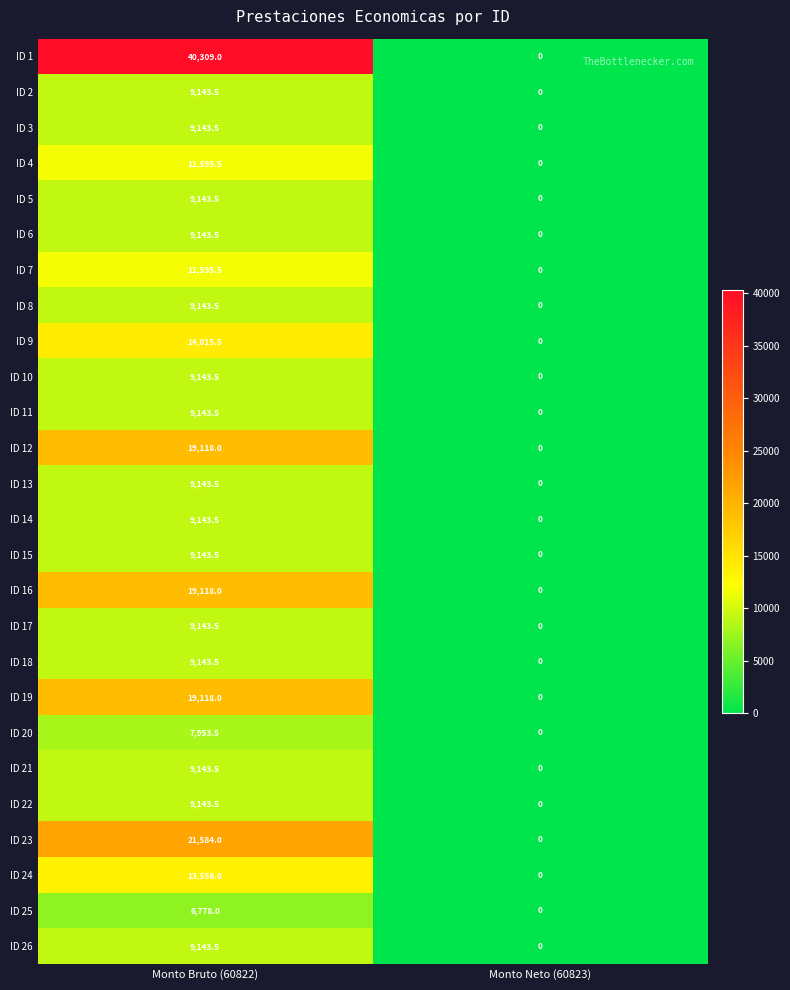

Between Monto Bruto (60822) and Monto Neto (60823), which series saw the biggest shift?

ID 1